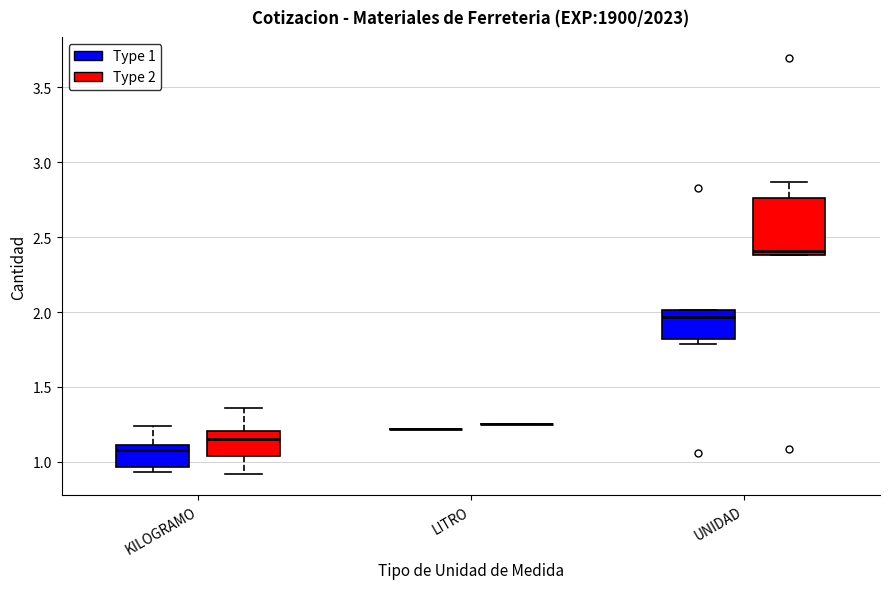

Reading left to right, read every box against the y-axis: the position of its median line, the range the box covers, and the ends of its whiskers. The values are not printed on the chart, so give them approximately, as read against the axis.

KILOGRAMO (Type 1): median 1.10 (just below the box's upper edge), box 0.95 to 1.10, whiskers 0.95 (just below the box's lower edge) to 1.25
KILOGRAMO (Type 2): median 1.15, box 1.05 to 1.20, whiskers 0.90 to 1.35
LITRO (Type 1): box collapsed to a line at 1.20, whiskers 1.20 to 1.20
LITRO (Type 2): box collapsed to a line at 1.25, whiskers 1.25 to 1.25
UNIDAD (Type 1): median 1.95, box 1.80 to 2.00, whiskers 1.80 (just below the box's lower edge) to 2.00
UNIDAD (Type 2): median 2.40 (just above the box's lower edge), box 2.40 to 2.75, whiskers 2.40 to 2.85